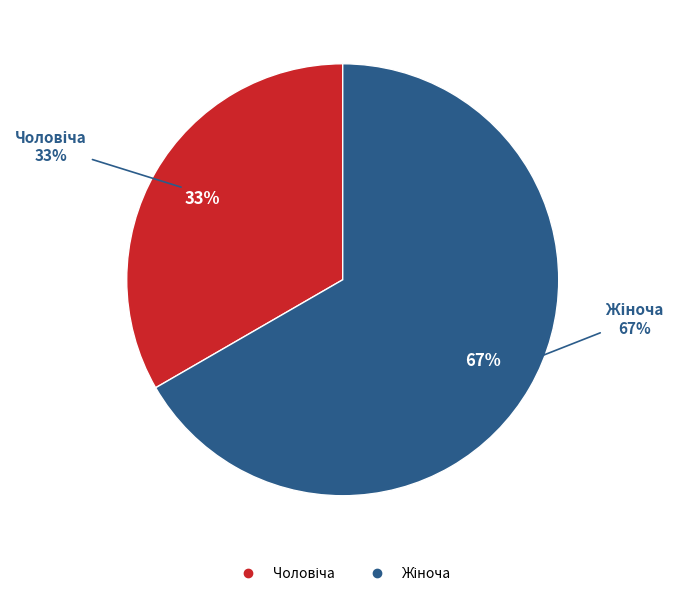

To the nearest percent, what portion does Жіноча represent?

67%